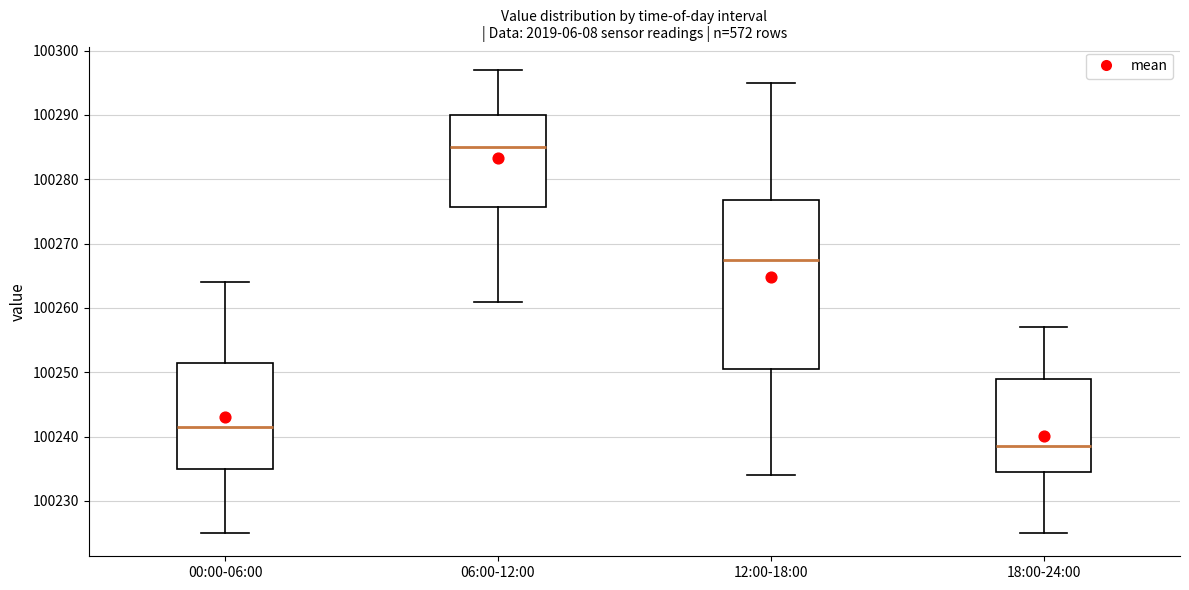

Reading left to right, read every box against the y-axis: the position of its median line, the range the box covers, and the ends of its whiskers. The values are not printed on the chart, so give them approximately, as read against the axis.

00:00-06:00: median 100242, box 100235 to 100252, whiskers 100225 to 100264
06:00-12:00: median 100285, box 100276 to 100290, whiskers 100261 to 100297
12:00-18:00: median 100268, box 100251 to 100277, whiskers 100234 to 100295
18:00-24:00: median 100239, box 100235 to 100249, whiskers 100225 to 100257